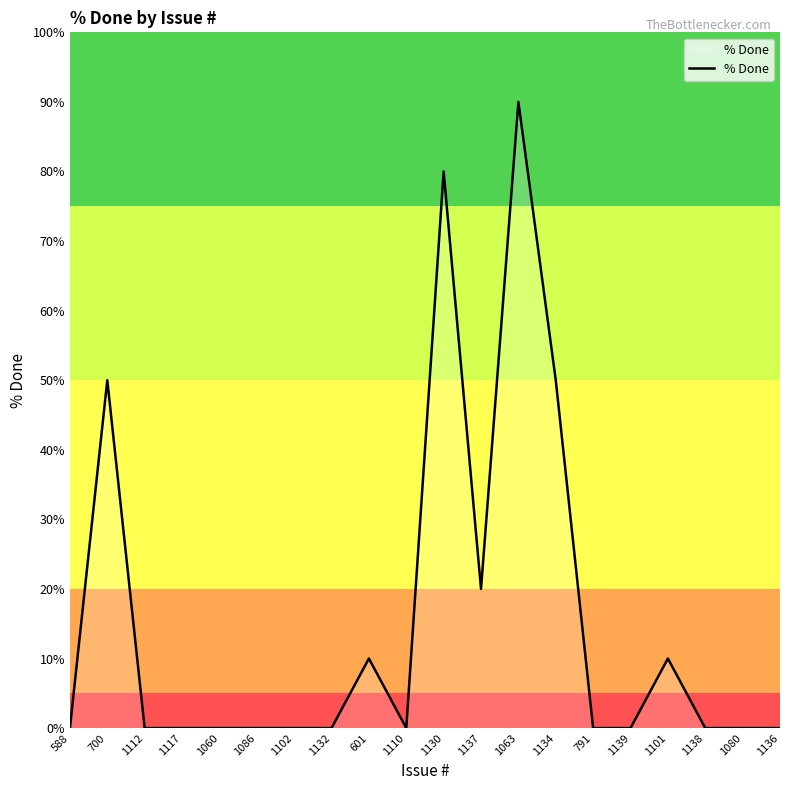

Reading right to left, extract all data points from this chart.

0	0	0	10	0	0	50	90	20	80	0	10	0	0	0	0	0	0	50	0